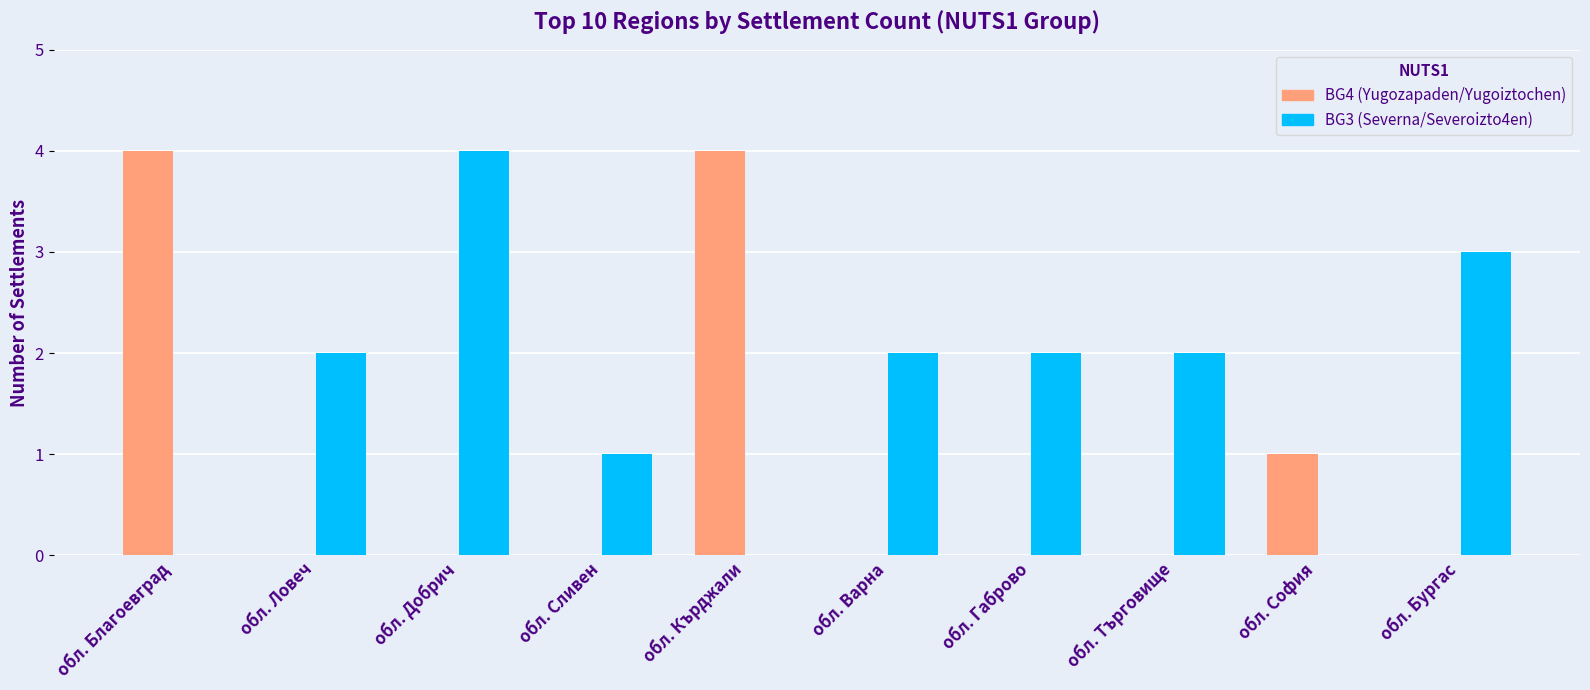

What is the greatest value displayed?

4